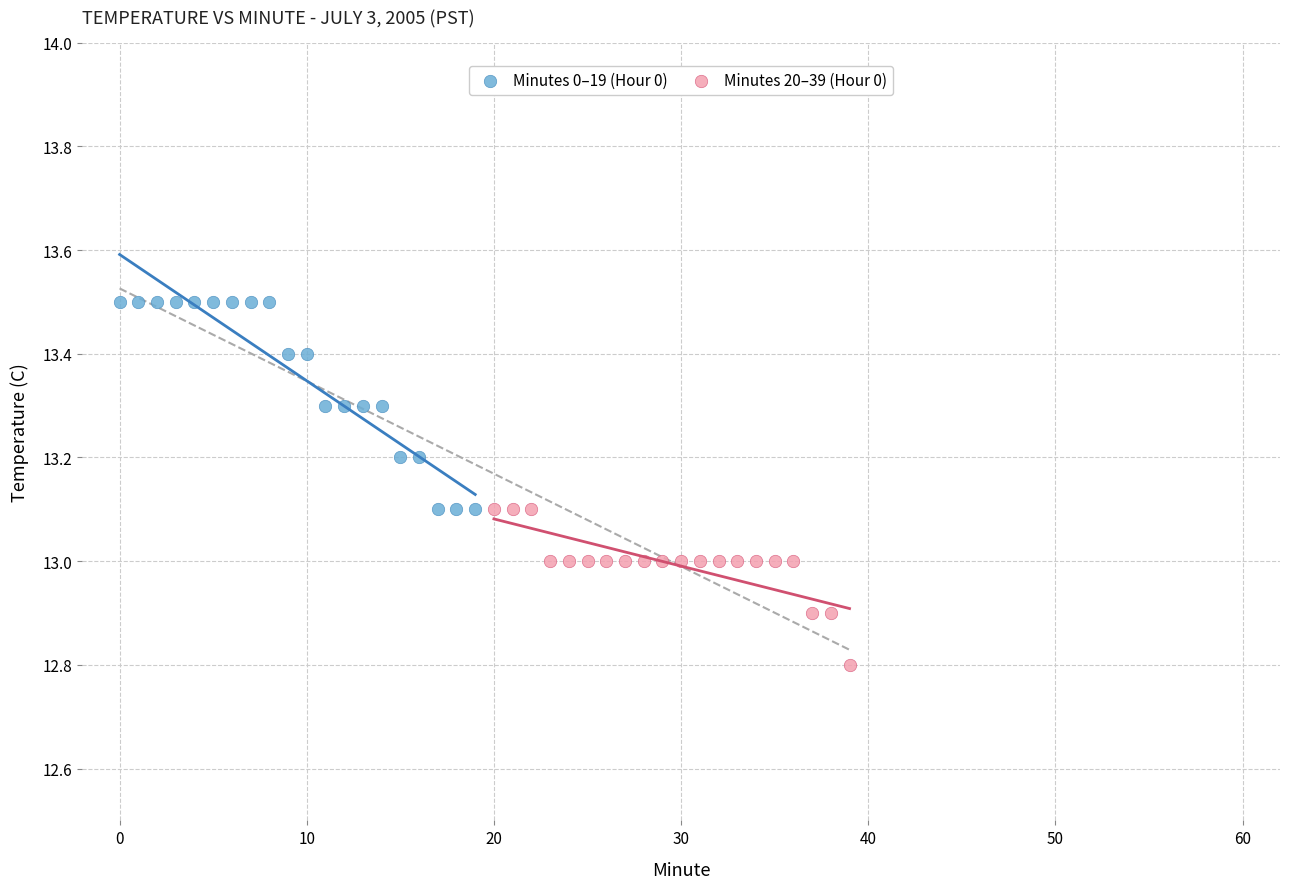

What are all the series names shown in the legend?

Minutes 0–19 (Hour 0), Minutes 20–39 (Hour 0)